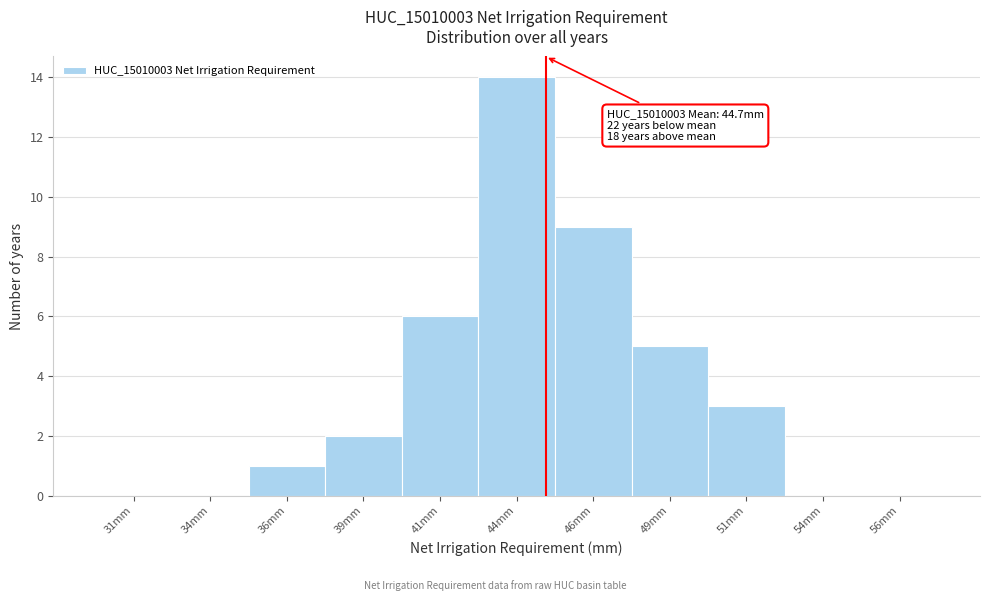

Over which range of the x-axis is the bar tallest?

42.5 to 45.0